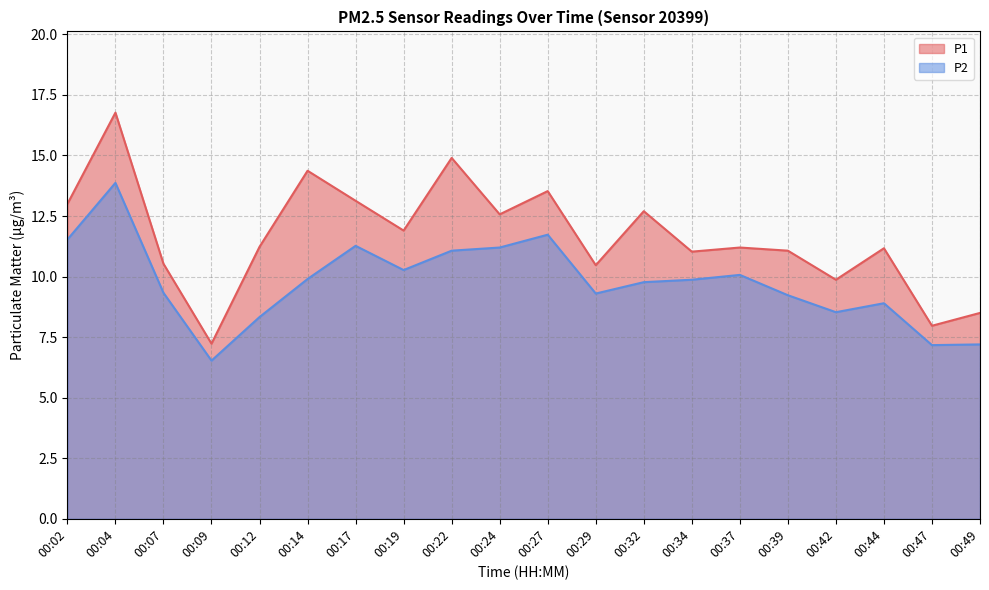

The P2 series shows 8.5 at 00:42. True or false?

True